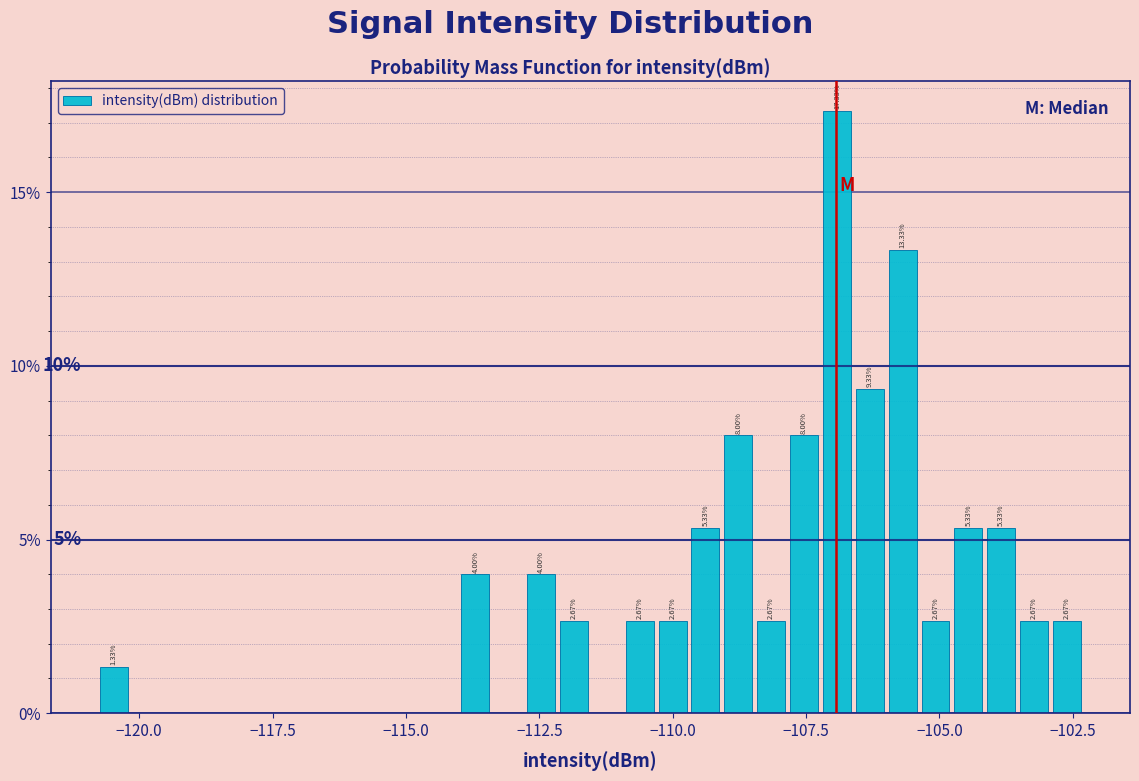

Read against the x-axis, roughly where is the centre of the tallest bar?

-107.0